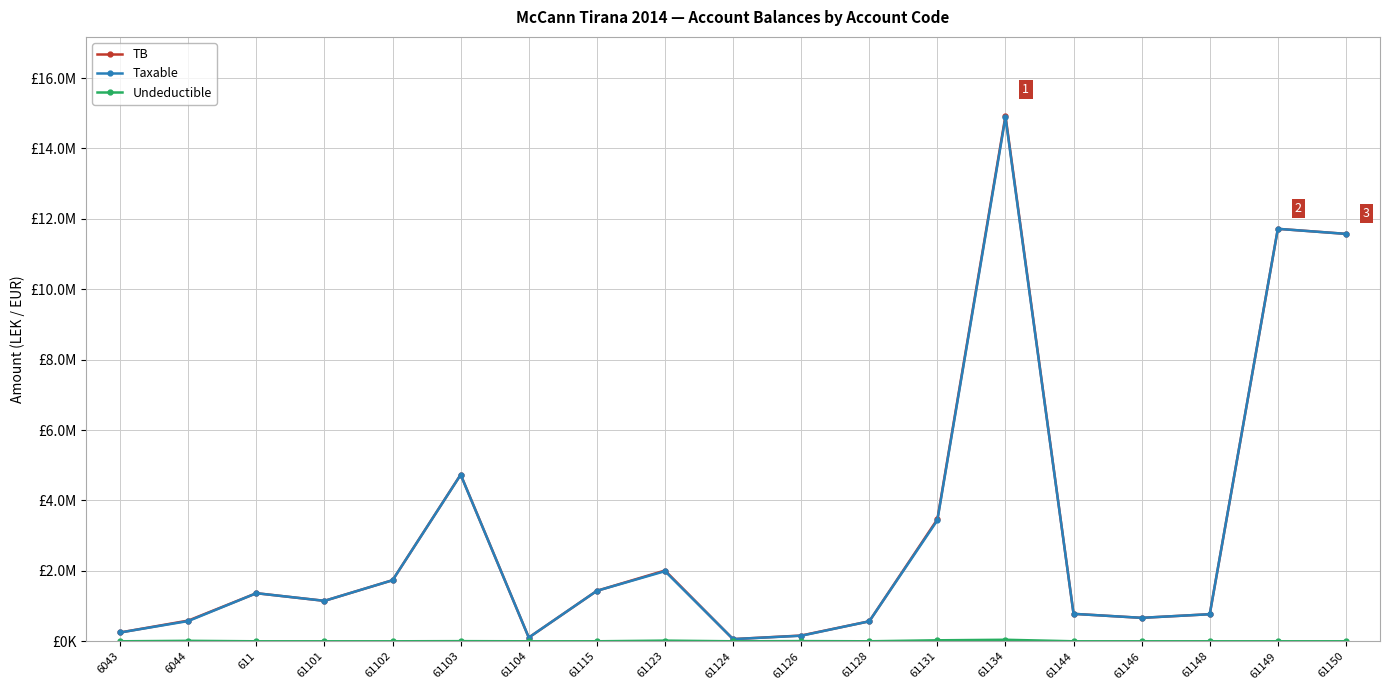

Is this an area chart (filled region under the line)?

No